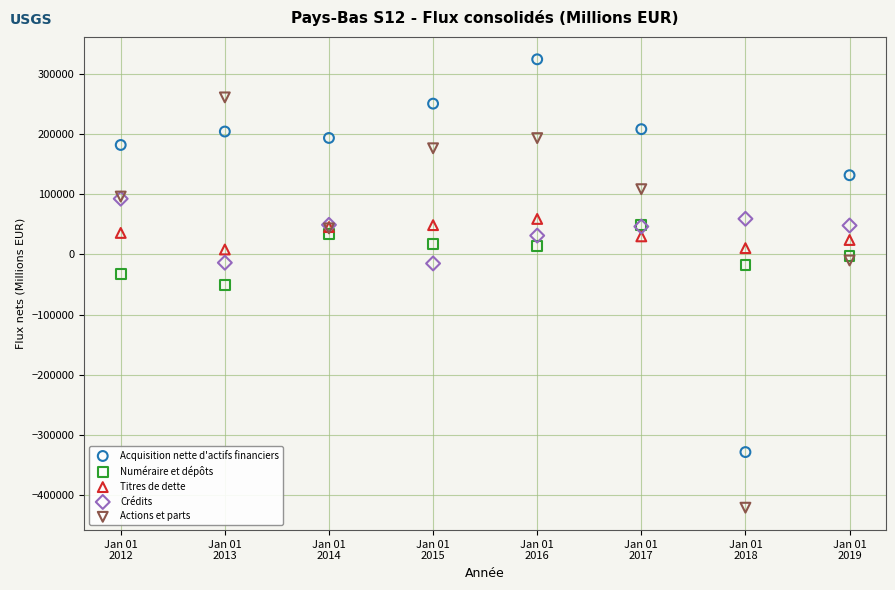

Which series contains the highest Y value?

Acquisition nette d'actifs financiers